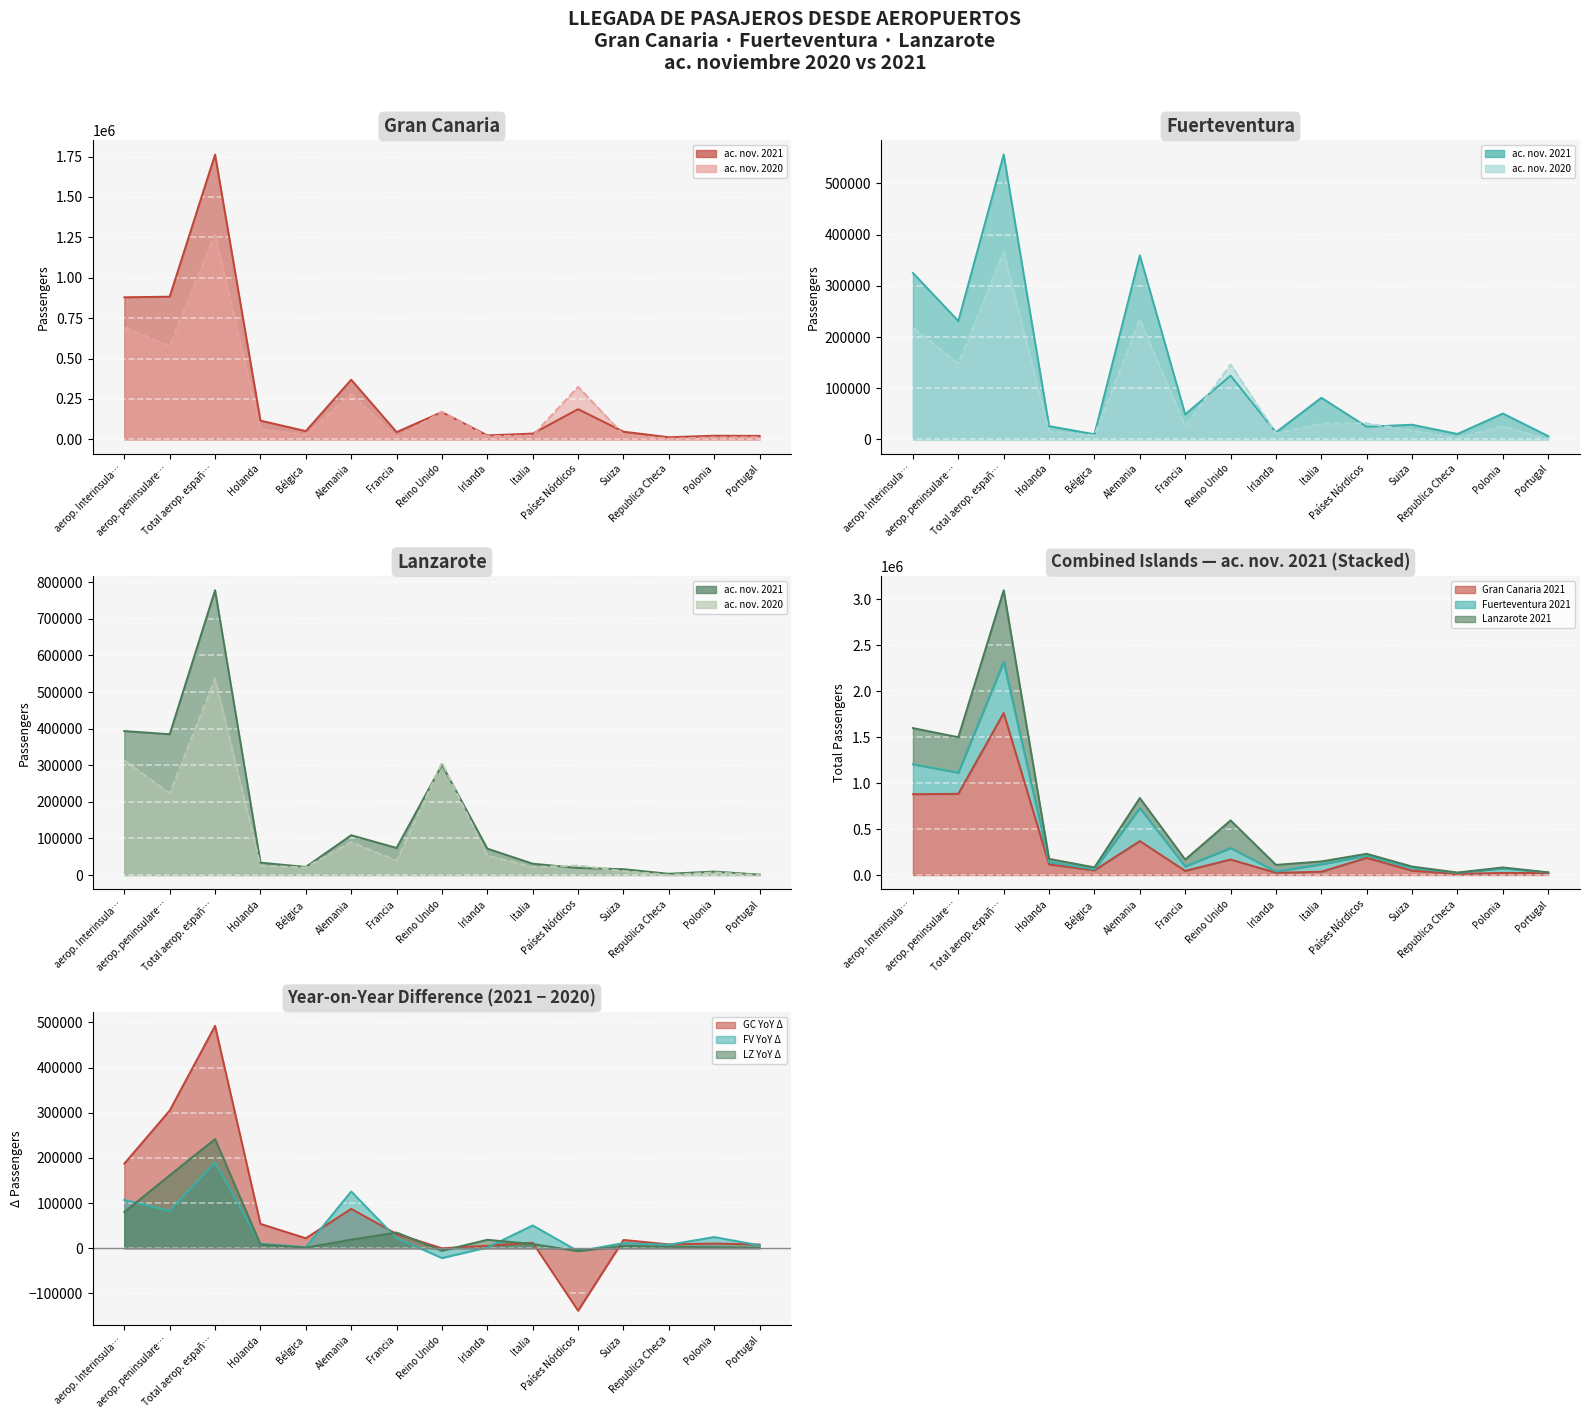

Where do 2021 line and 2020 line first cross each other?

Francia and Reino Unido